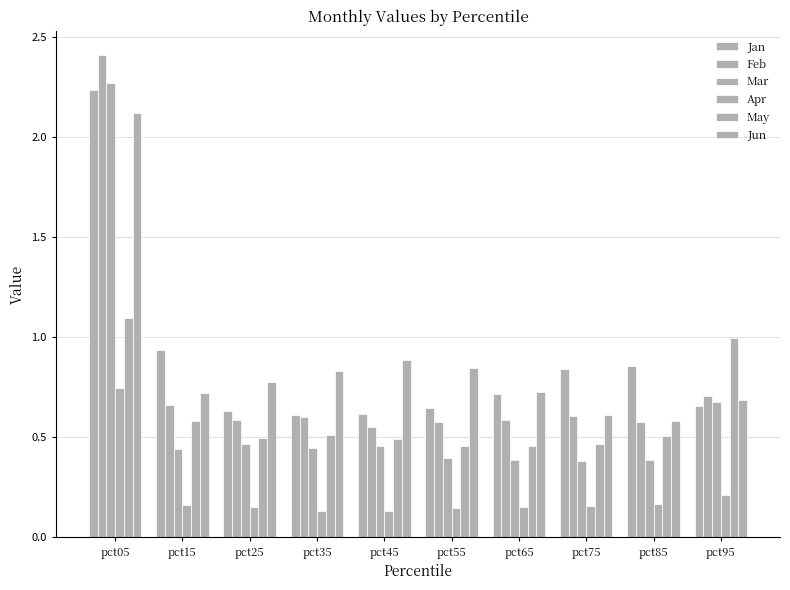

Count the number of data series in this chart.

6